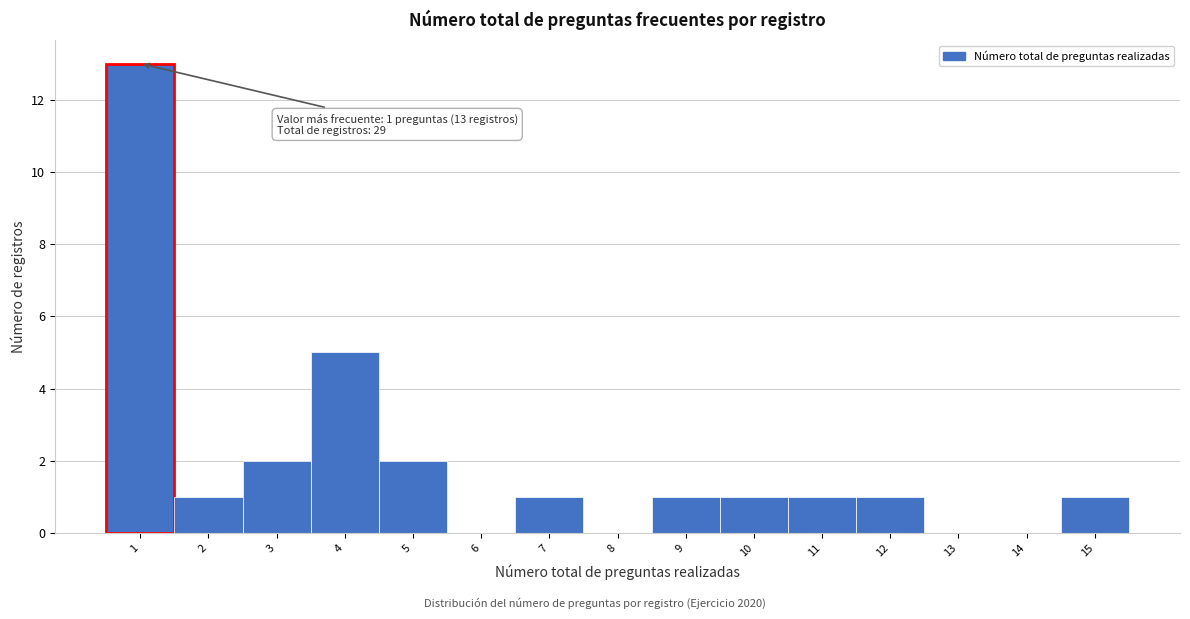

Which range on the x-axis has the tallest bar?

0.5 to 1.5